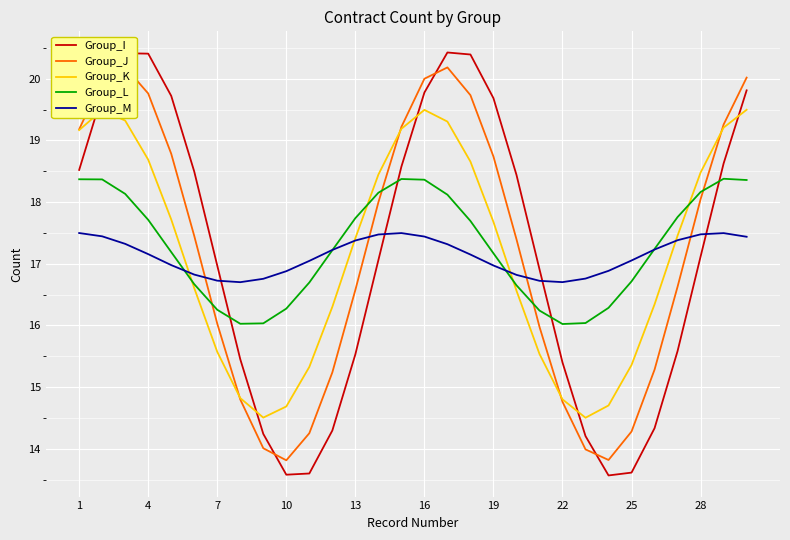

What is the maximum value for Group_K?

19.5